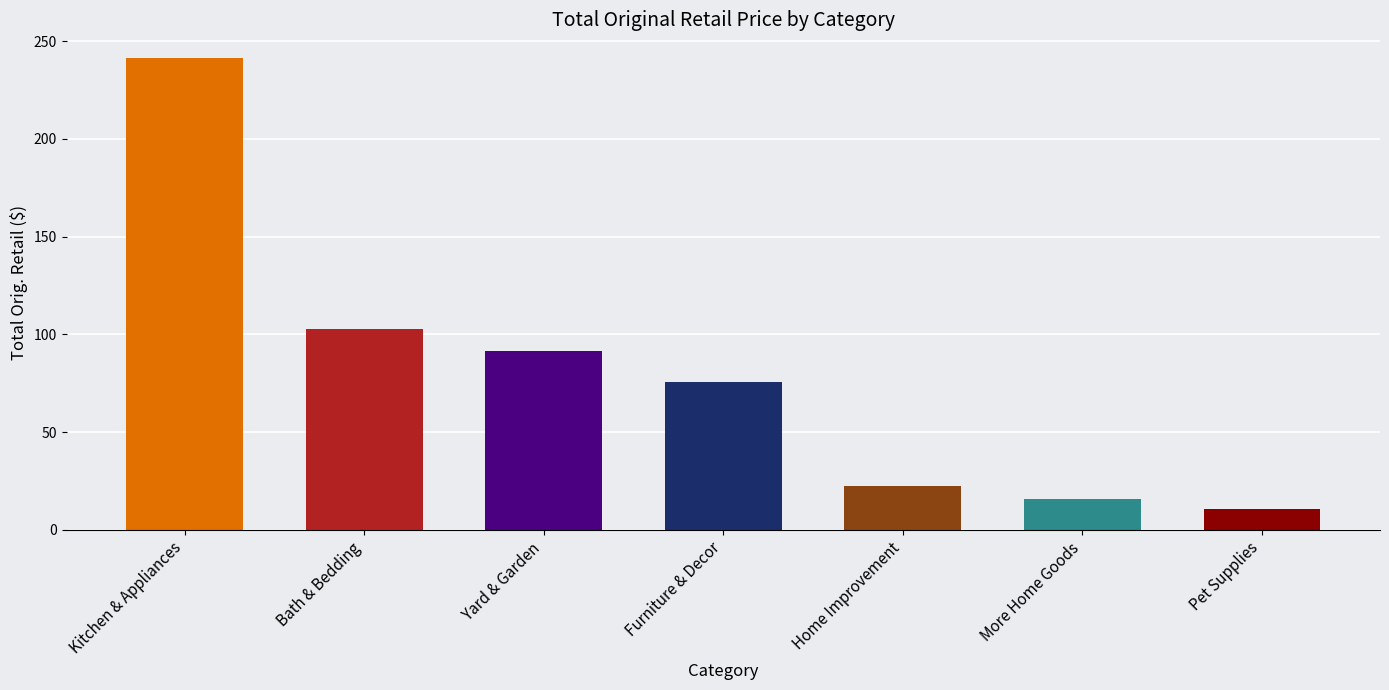

What is the value of the 5th bar from the left?

22.5